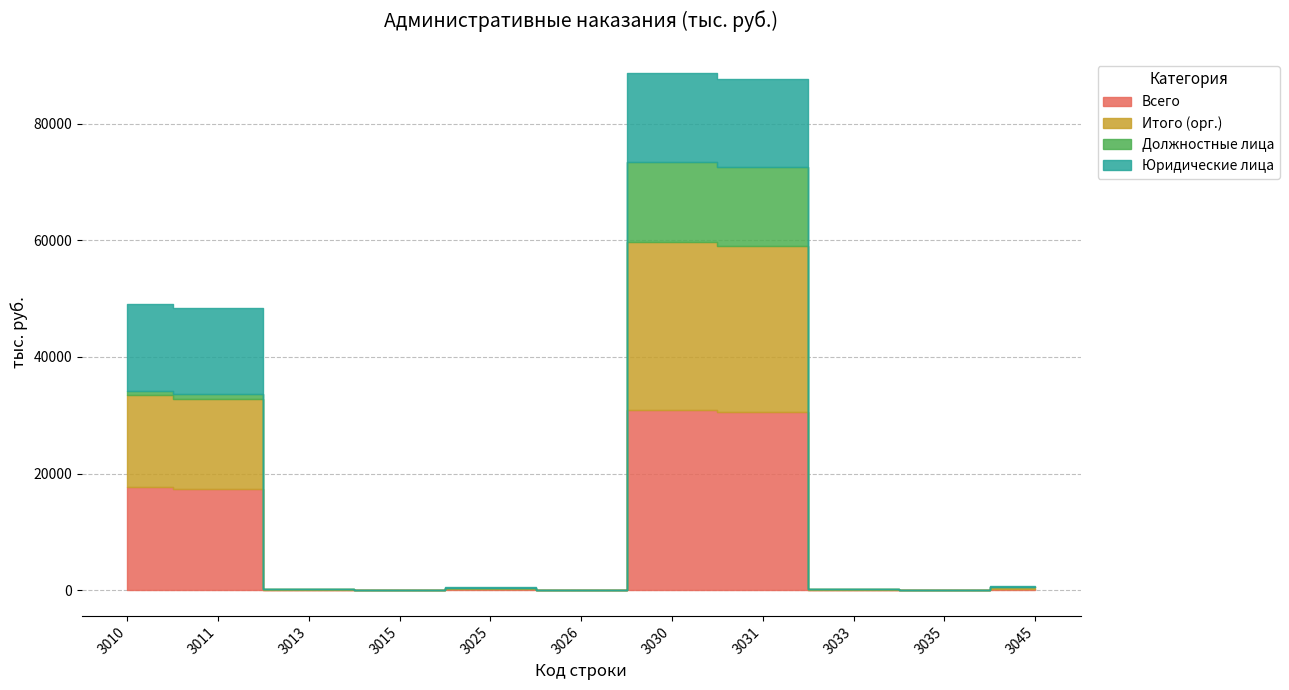

Reading left to right, extract all data points from this chart.

Всего: 3010=17699	3011=17386	3013=101	3015=12	3025=190	3026=10	3030=30857	3031=30478	3033=103	3035=12	3045=234
Итого (орг.): 3010=15722	3011=15467	3013=63	3015=12	3025=180	3026=0	3030=28891	3031=28592	3033=63	3035=12	3045=224
Должностные лица: 3010=764	3011=719	3013=23	3015=2	3025=20	3026=0	3030=13626	3031=13577	3033=23	3035=2	3045=24
Юридические лица: 3010=14958	3011=14748	3013=40	3015=10	3025=160	3026=0	3030=15265	3031=15015	3033=40	3035=10	3045=200